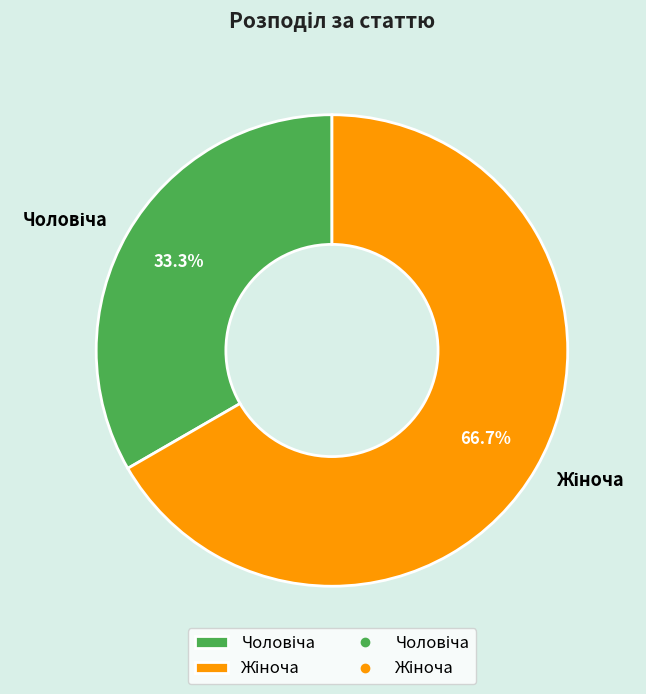

How many slices are in this pie chart?

2